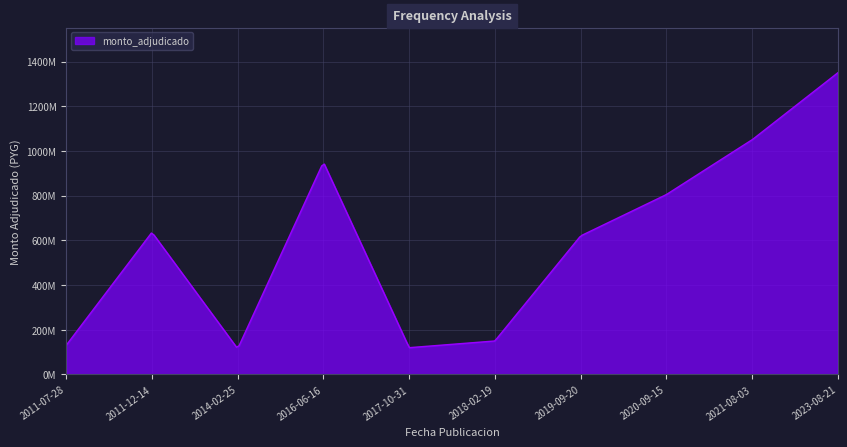

What is the label of the 9th point from the right?

2011-12-14